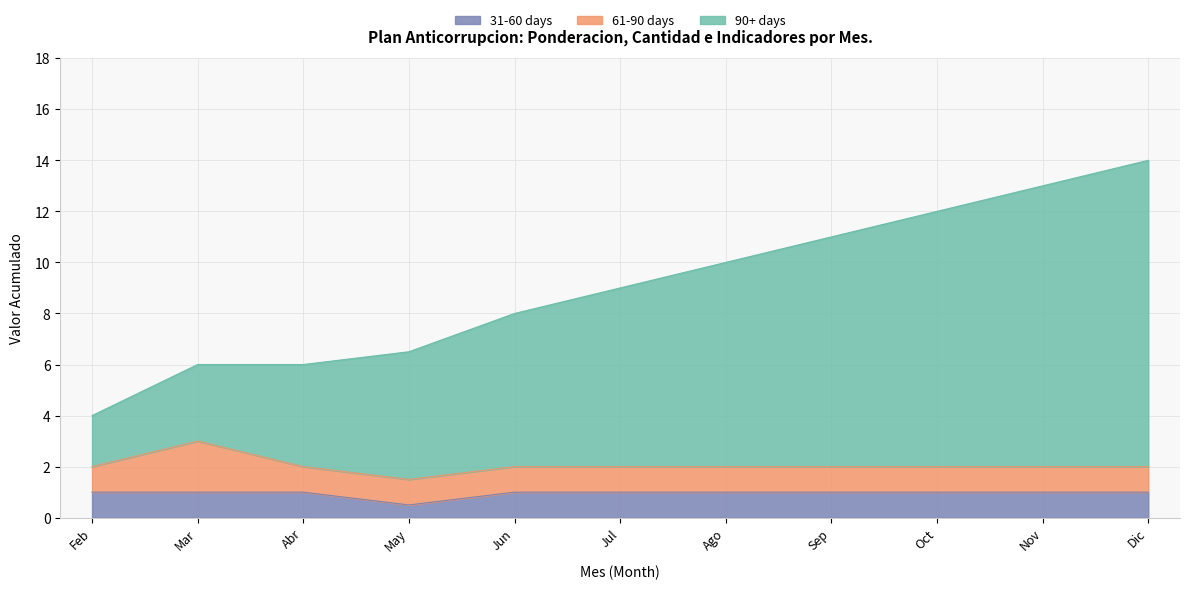

How many interior local valleys does the 31-60 days (Ponderacion) series have?

1